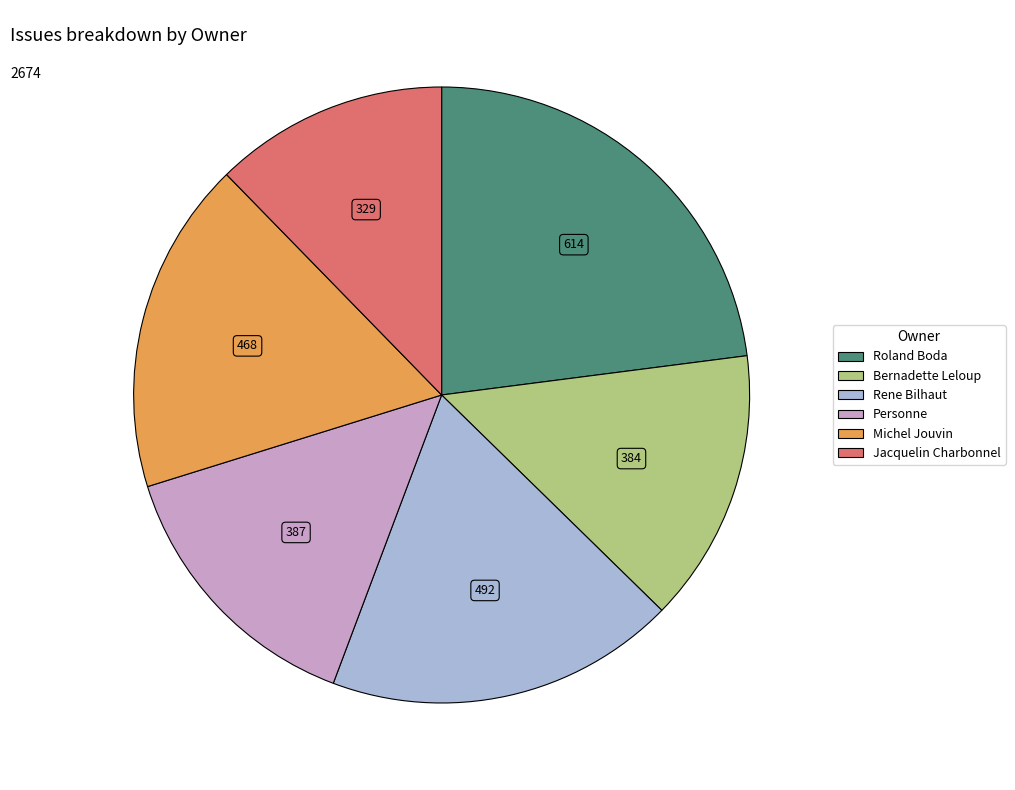

How many segments does this pie chart have?

6